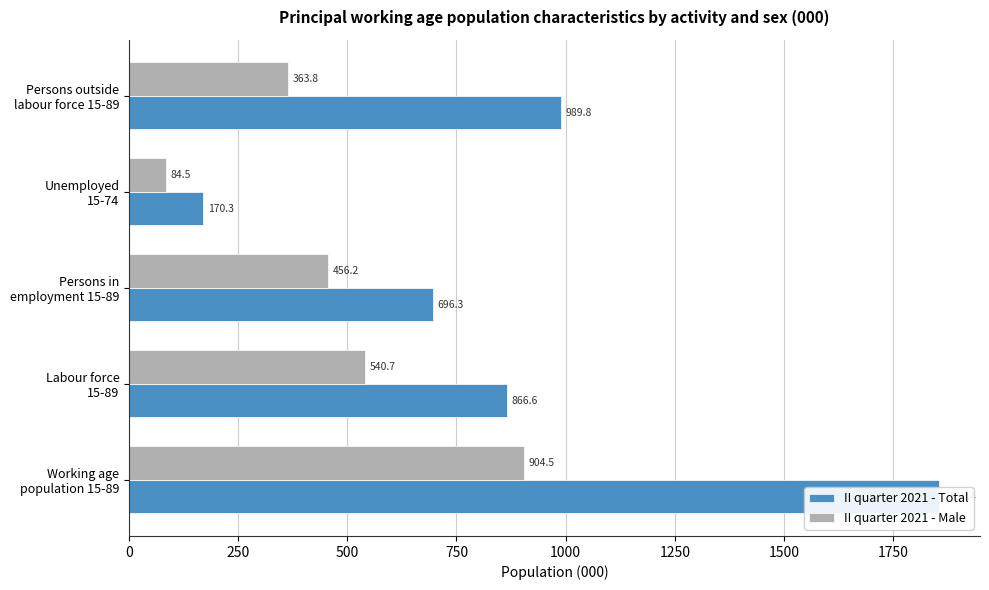

Is it true that II quarter 2021 - Male equals 100.0 at Persons outside labour force 15-89?

False